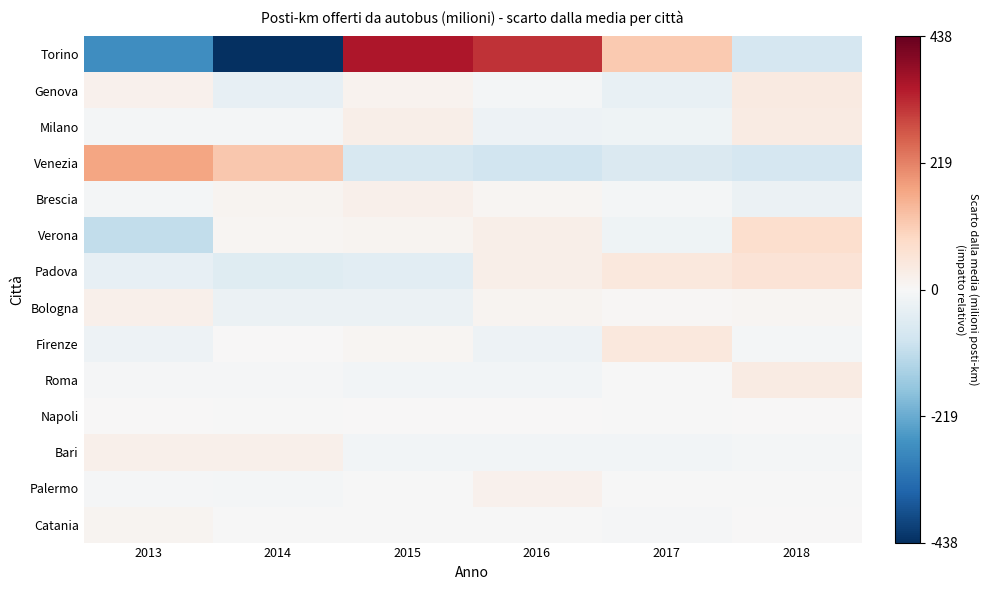

Which series has the largest range (max minus min)?

Torino